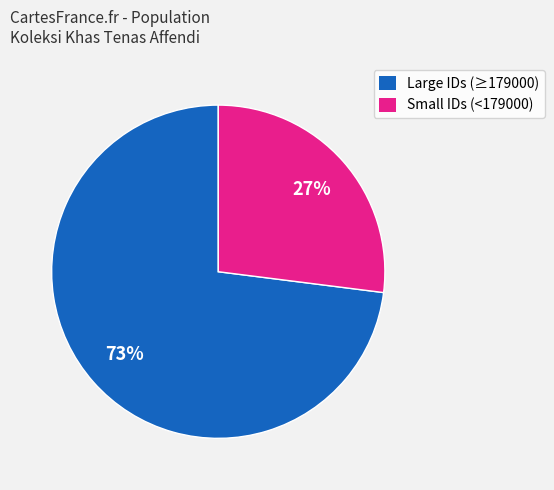

To the nearest percent, what portion does Large IDs (≥179000) represent?

73%